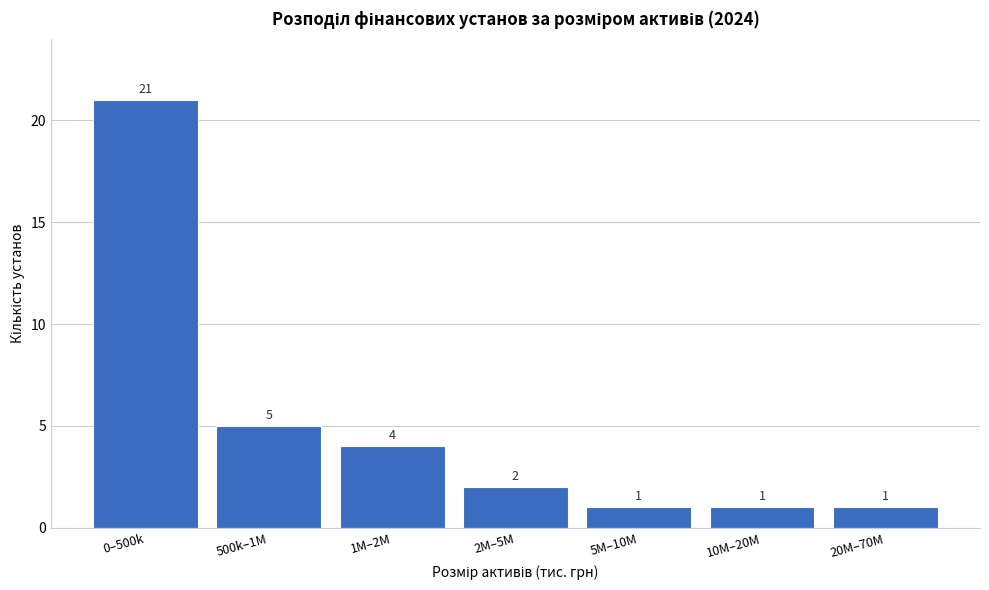

Reading right to left, what are all the values shown in this chart?

20M–70M=1	10M–20M=1	5M–10M=1	2M–5M=2	1M–2M=4	500k–1M=5	0–500k=21